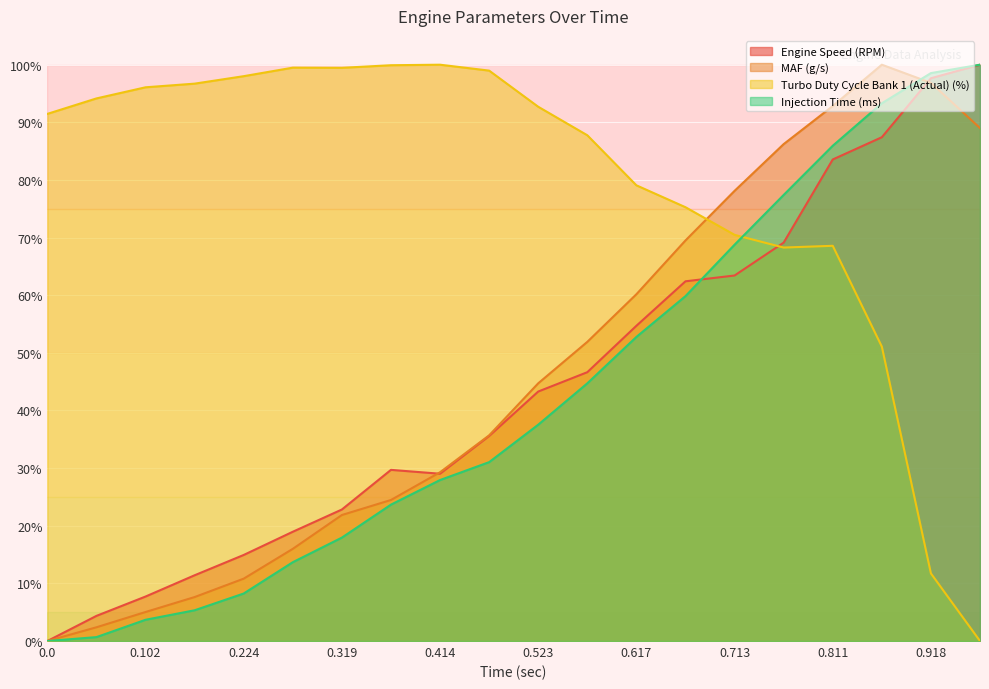

What is the sum of all Turbo Duty Cycle Bank 1 (Actual) (%) values?

1579.2